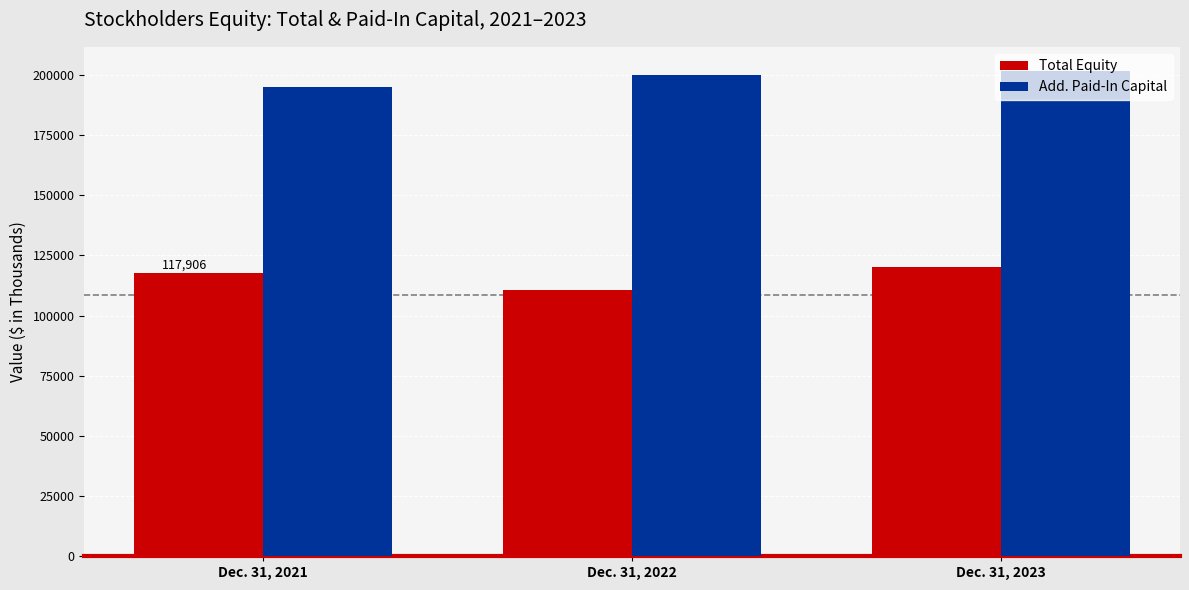

At which category does the chart reach its minimum across all series?

Dec. 31, 2022